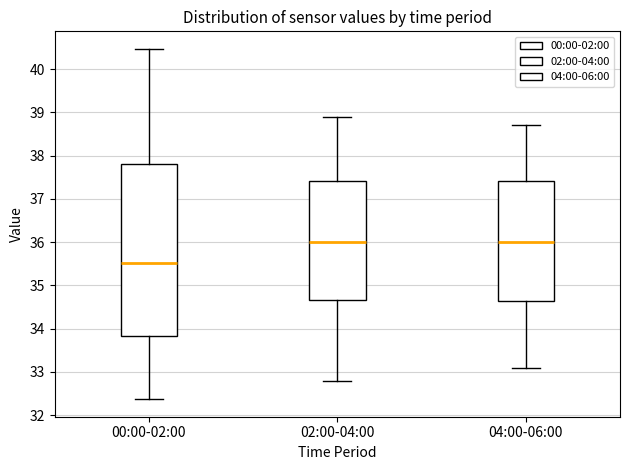

Reading left to right, transcribe this box plot: for each box, give where its median line is, the range the box spans, and where its two whiskers end, as read against the y-axis. The values are not printed on the chart, so give them approximately, as read against the axis.

00:00-02:00: median 35.5, box 33.8 to 37.8, whiskers 32.4 to 40.5
02:00-04:00: median 36.0, box 34.7 to 37.4, whiskers 32.8 to 38.9
04:00-06:00: median 36.0, box 34.7 to 37.4, whiskers 33.1 to 38.7